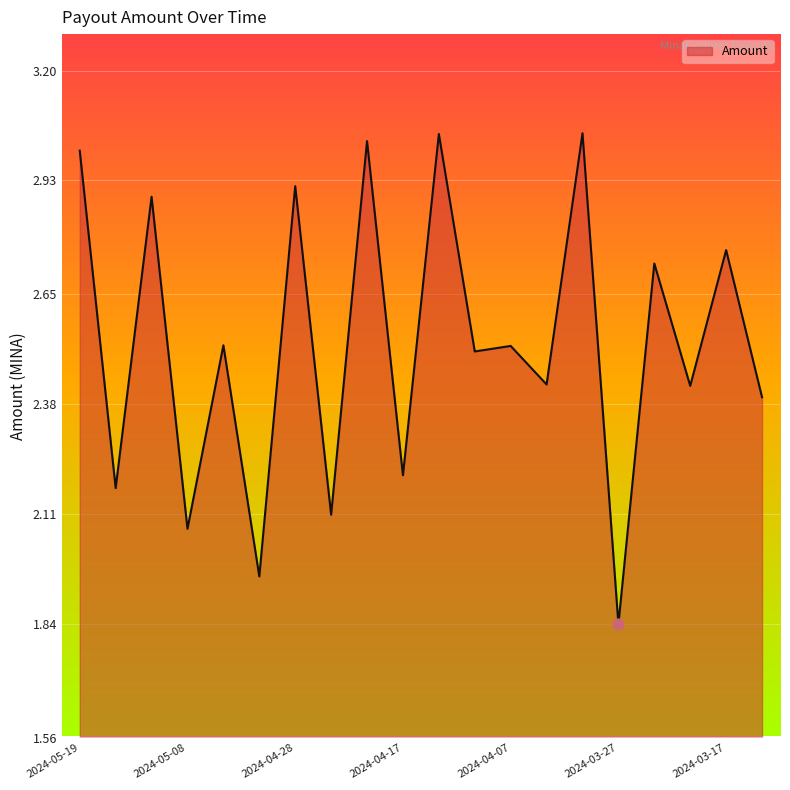

What is the difference between the maximum and minimum values?

1.2